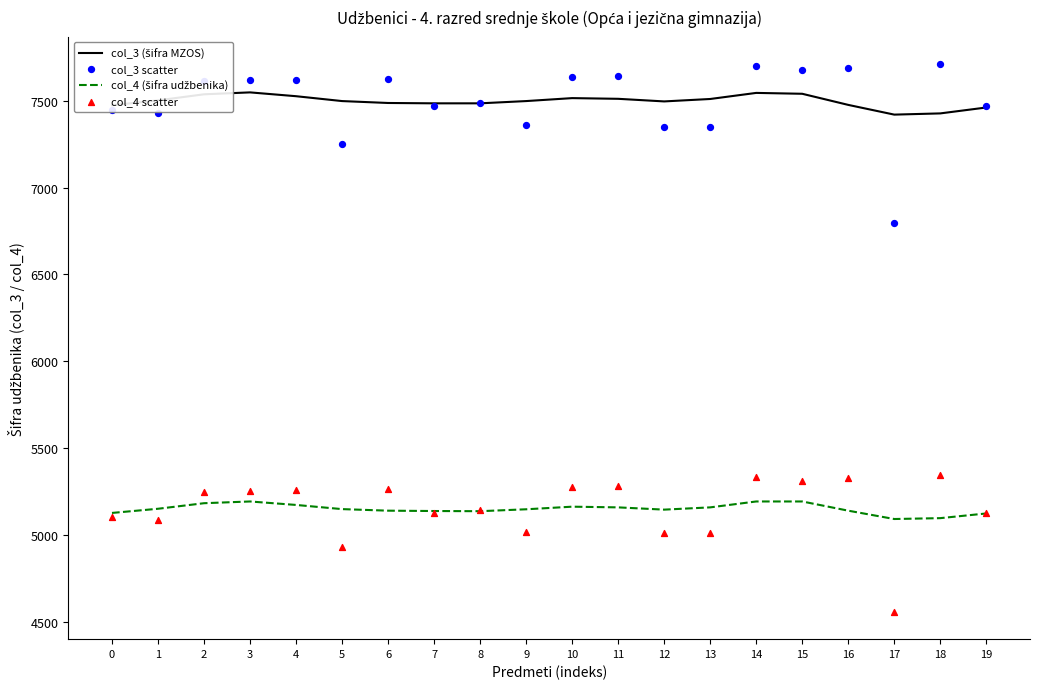

Which series contains the lowest Y value?

col_4 scatter